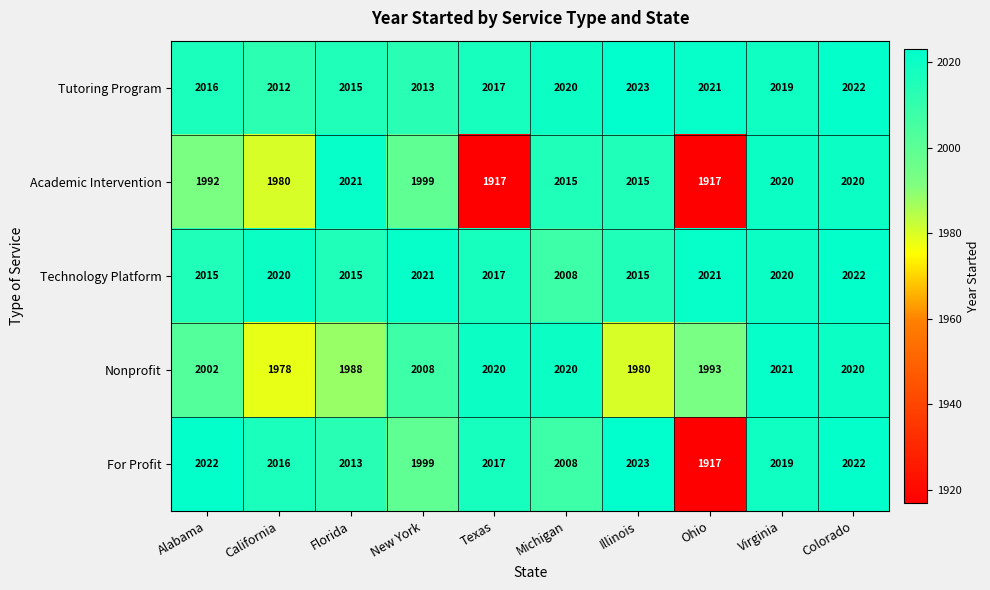

Where does the Tutoring Program series first go above 2019?

Michigan